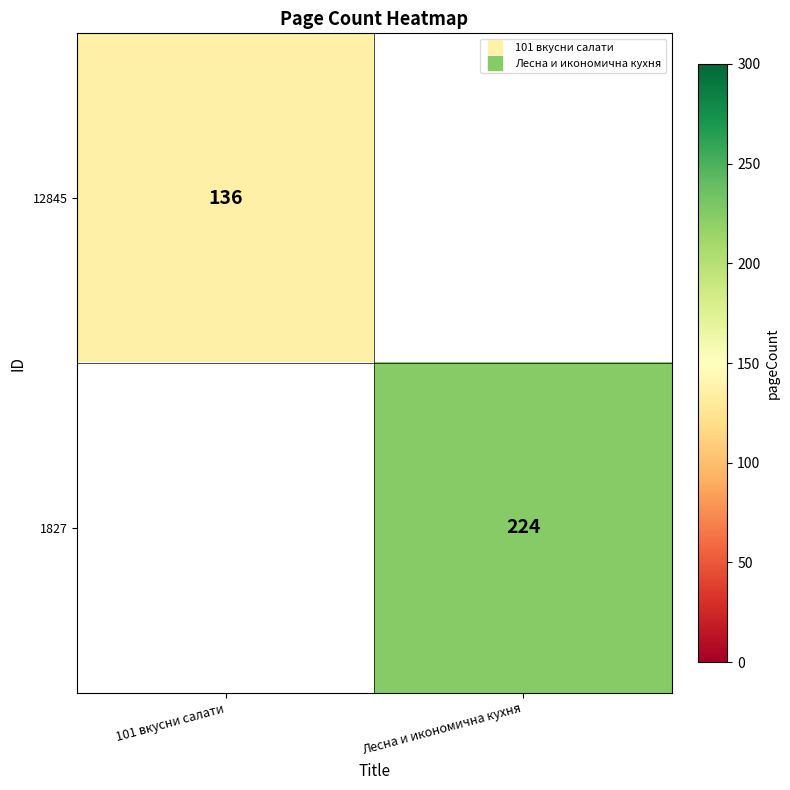

Count the number of categories in the chart.

2